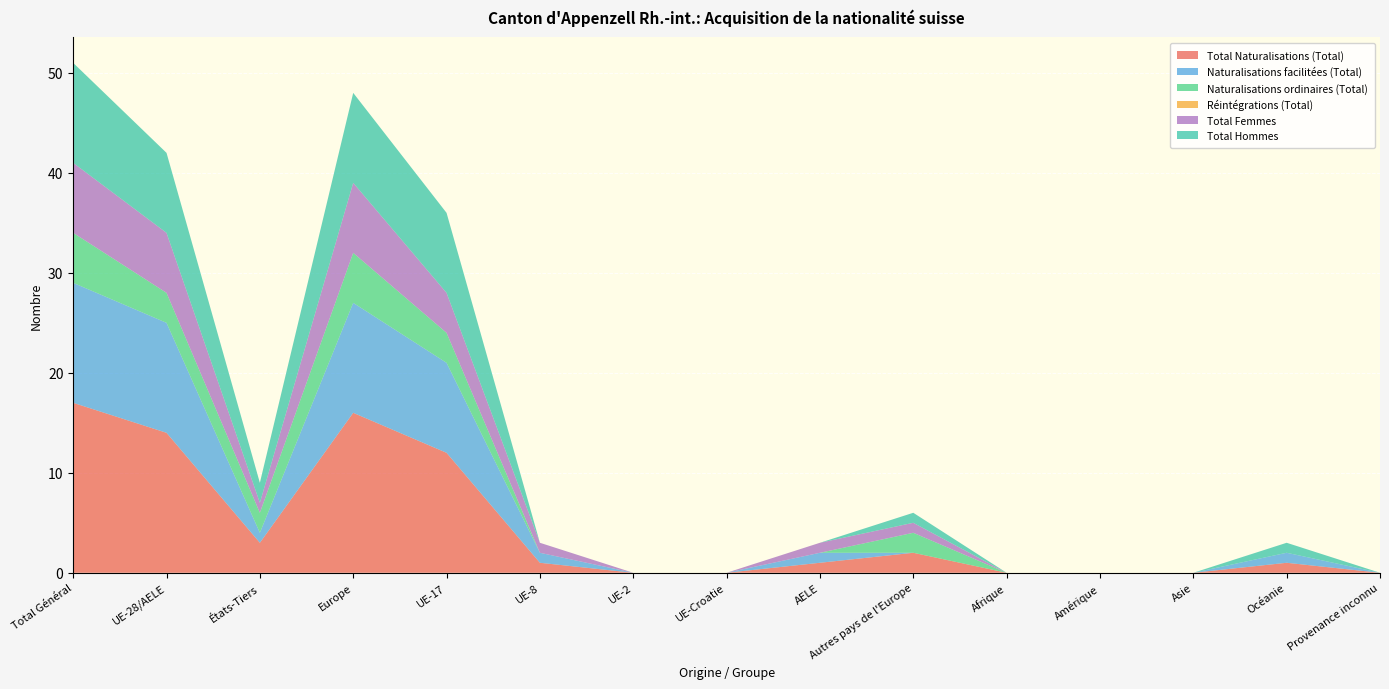

True or false: Total Naturalisations (Total) has a value of 0 at UE-Croatie.

True